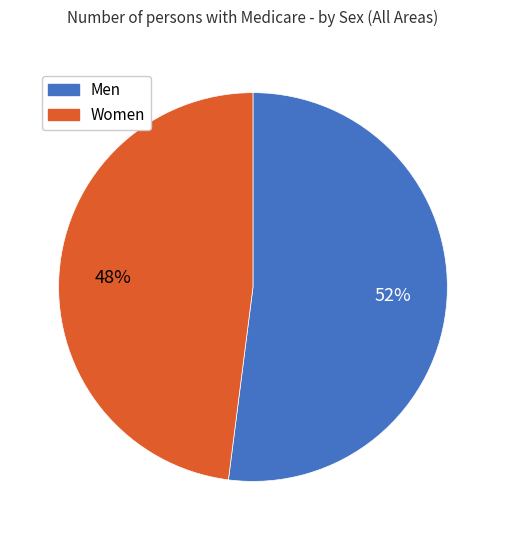

True or false: Women accounts for 41% of the total.

False